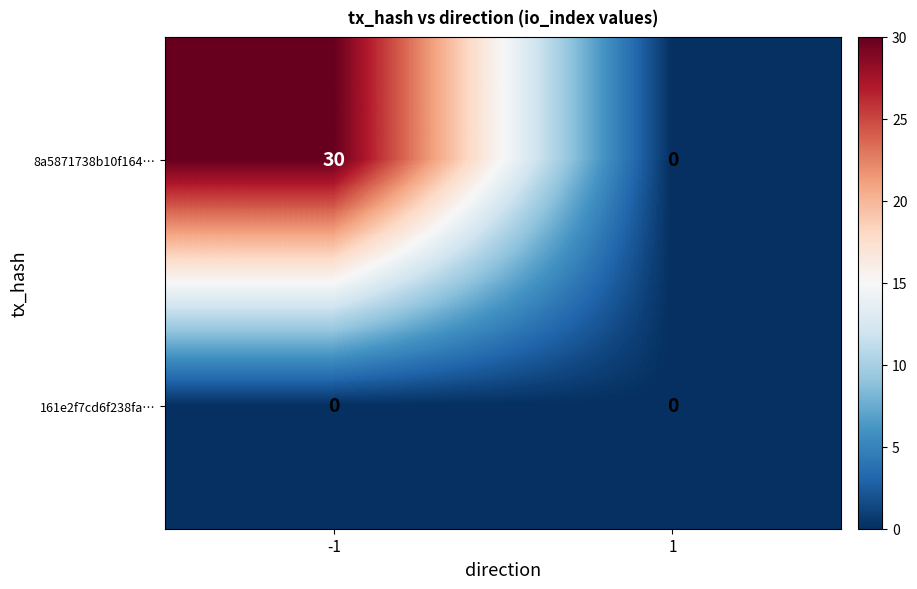

What is the approximate value of 8a5871738b10f164… at -1, to the nearest 5?

30